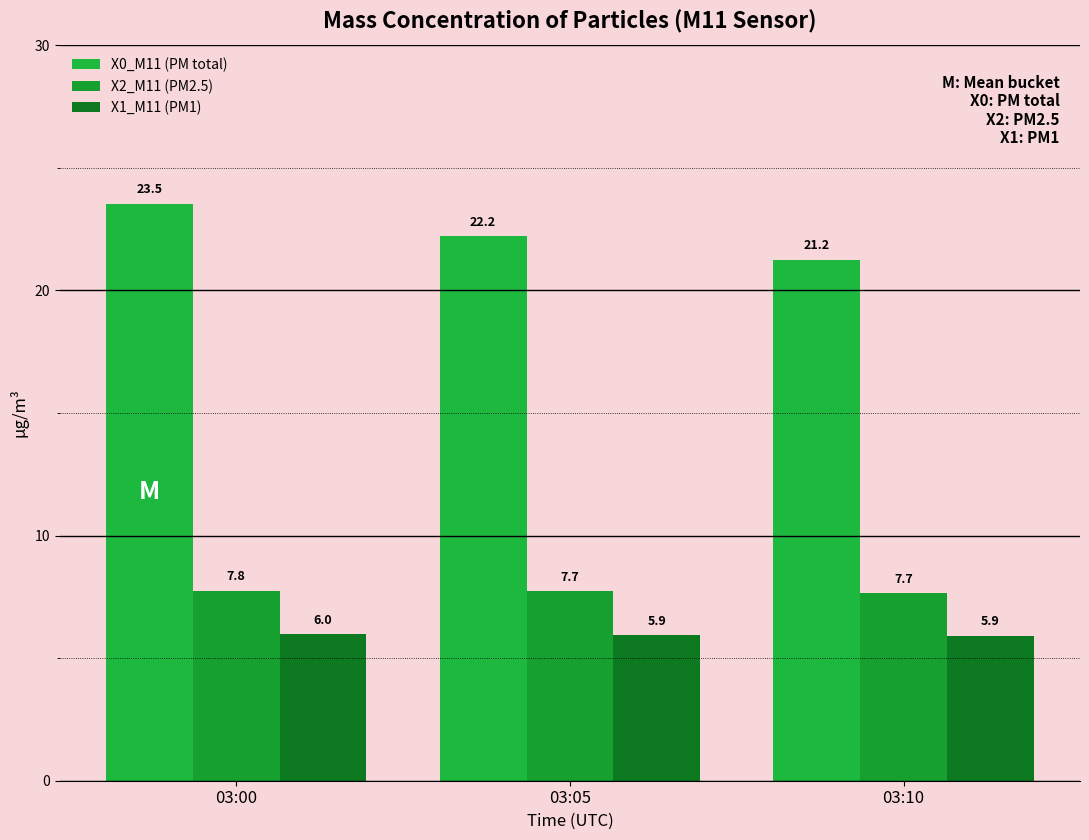

Which category has the lowest value across all series?

03:10